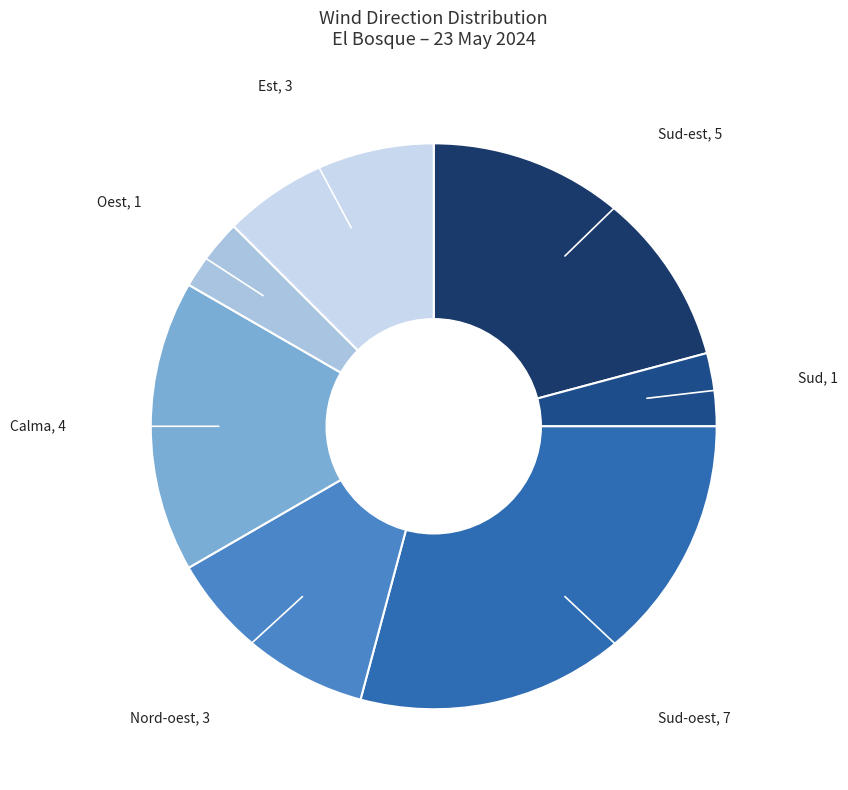

How many segments does this pie chart have?

7